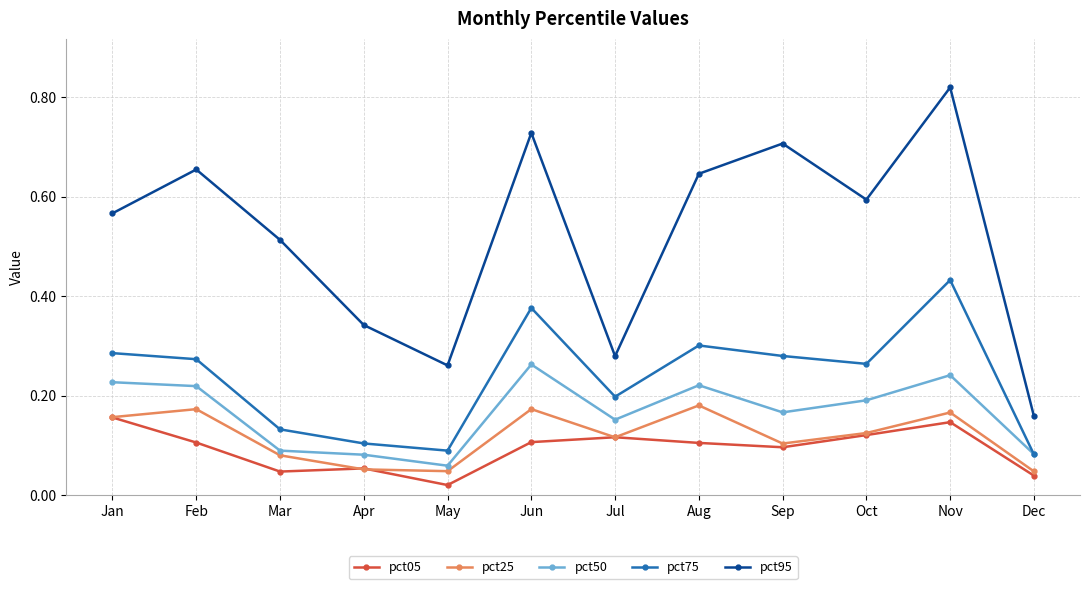

The value of pct05 at Apr is 0.0. True or false?

False